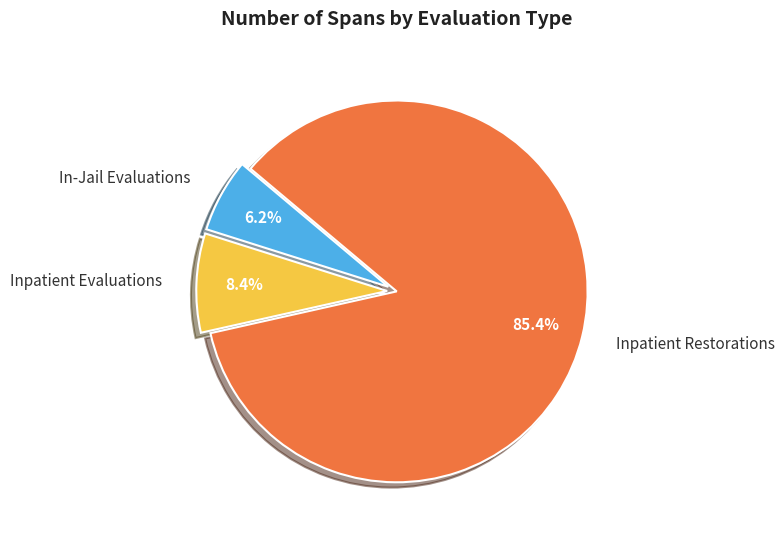

How many segments does this pie chart have?

3